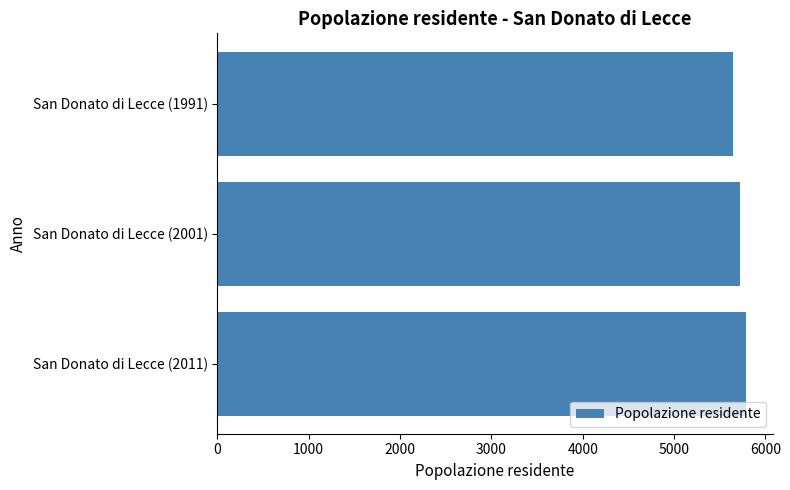

Rank the categories by value from highest to lowest.

San Donato di Lecce (2011), San Donato di Lecce (2001), San Donato di Lecce (1991)